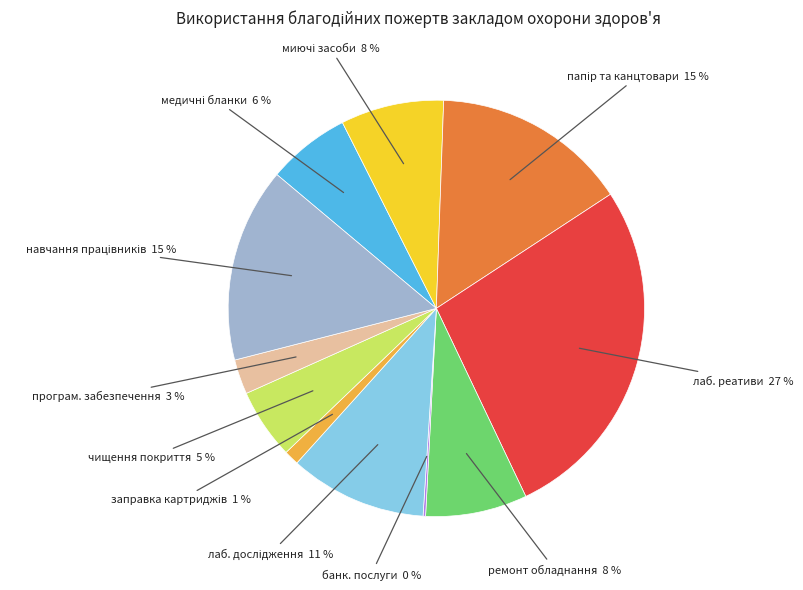

To the nearest percent, what is the difference between the largest and smallest slice percentages?

27%